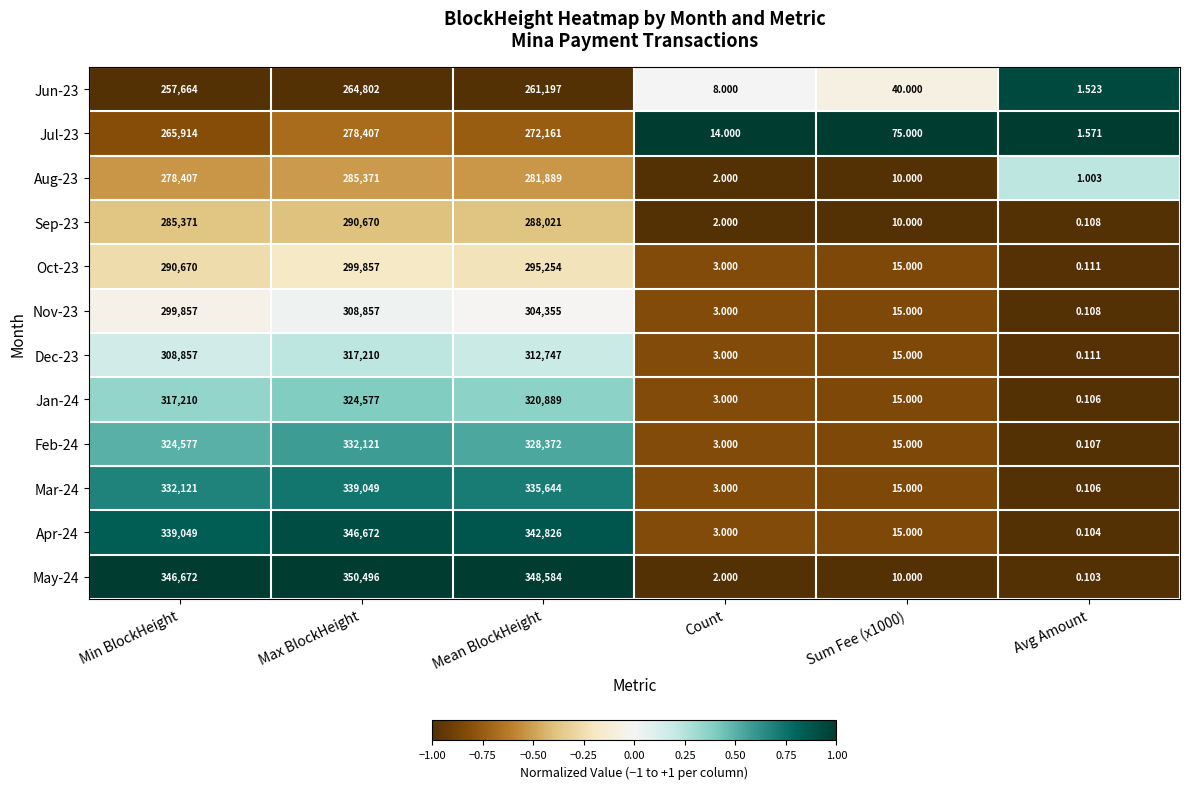

Which category has the lowest value in the Feb-24 series?

Avg Amount